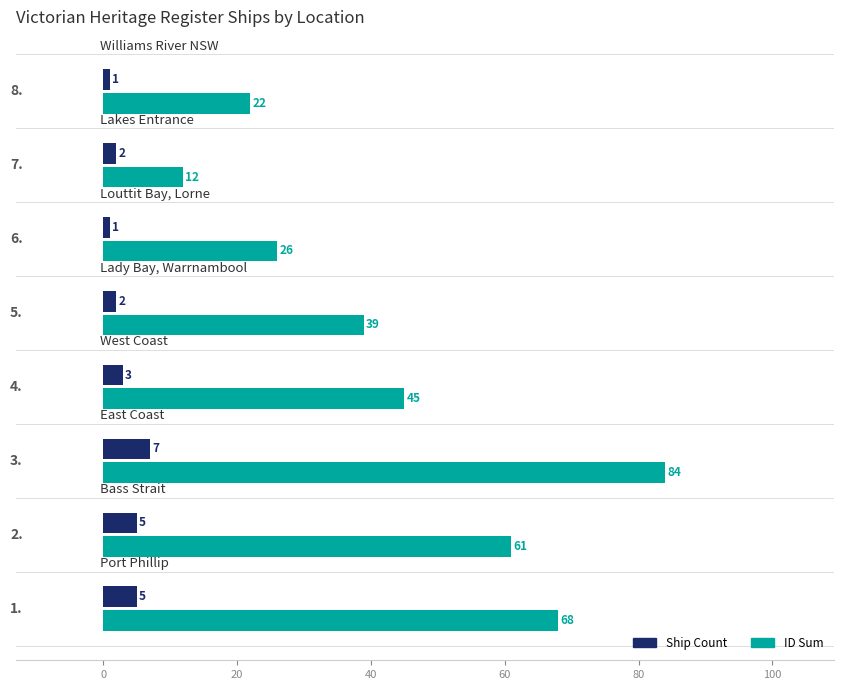

What is the greatest value displayed?

84